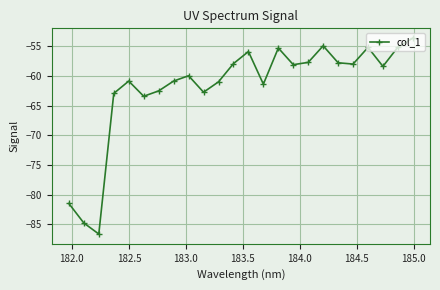

What is the value of the 6th point from the left?

-63.4